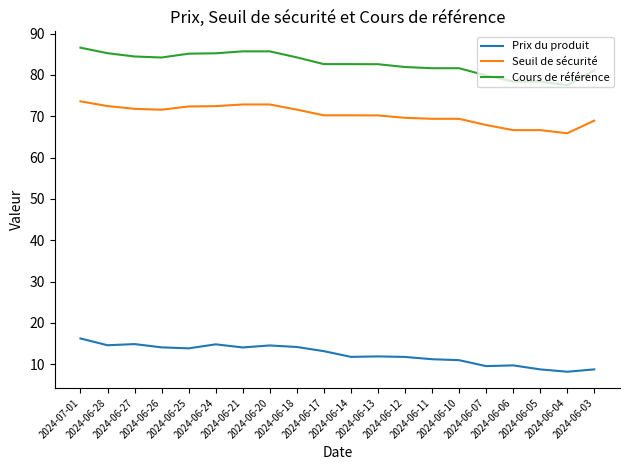

Is the value of Cours de référence at 2024-06-21 greater than the value of Prix du produit at 2024-06-12?

Yes